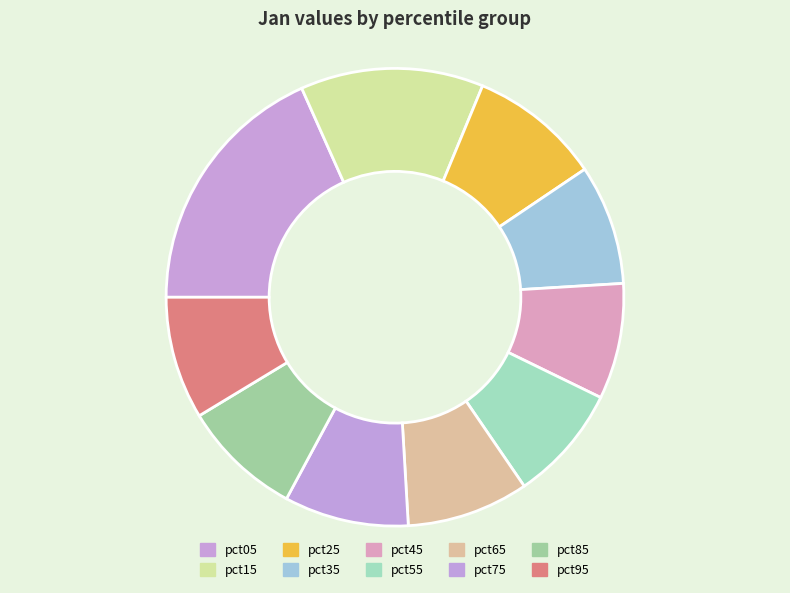

Which category has the biggest portion of the pie?

pct05